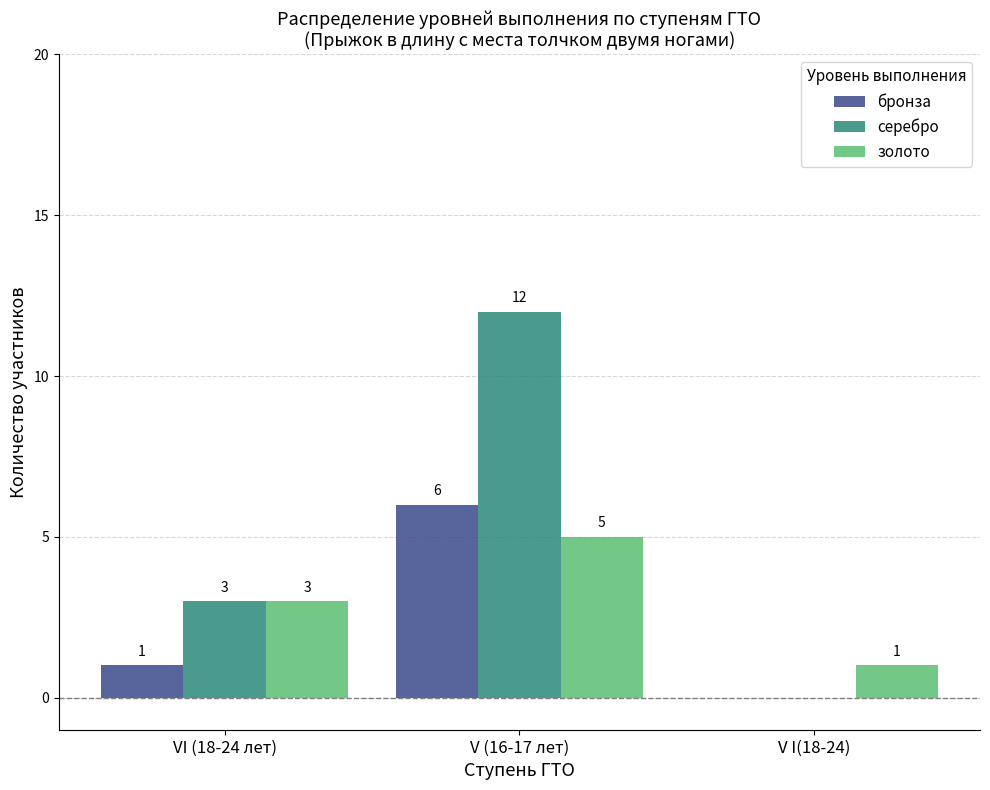

Which category has the highest value in the серебро series?

V (16-17 лет)